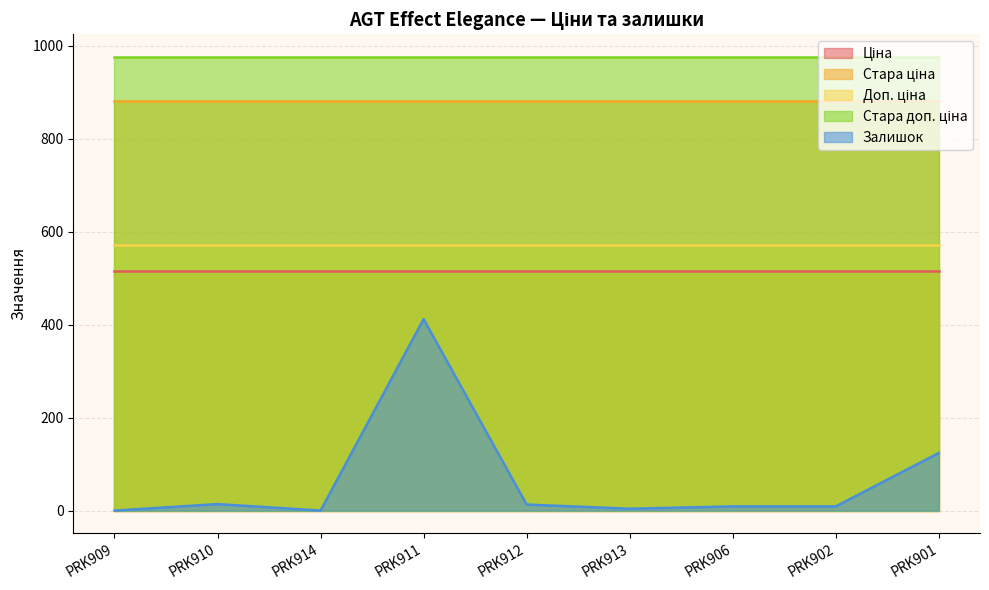

Which category has the highest value in the Стара ціна series?

PRK909